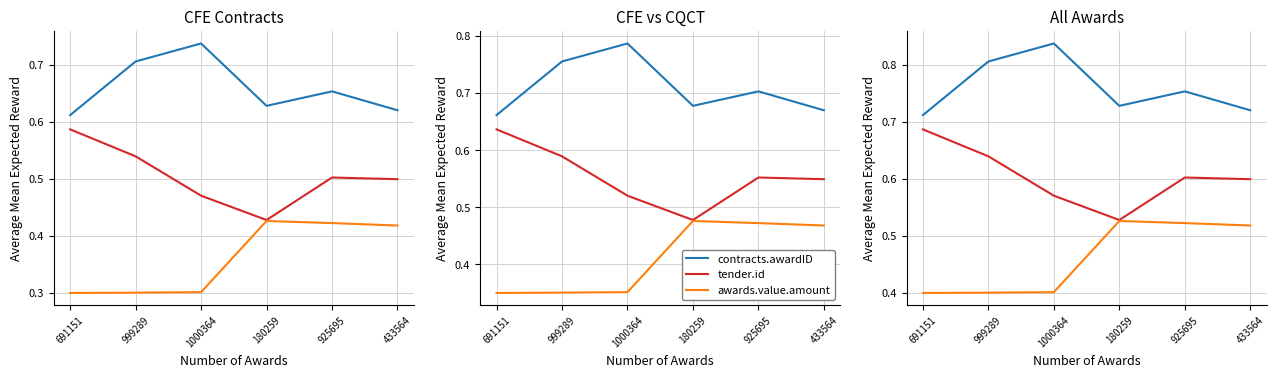

Which label corresponds to the smallest value in the chart?

691151